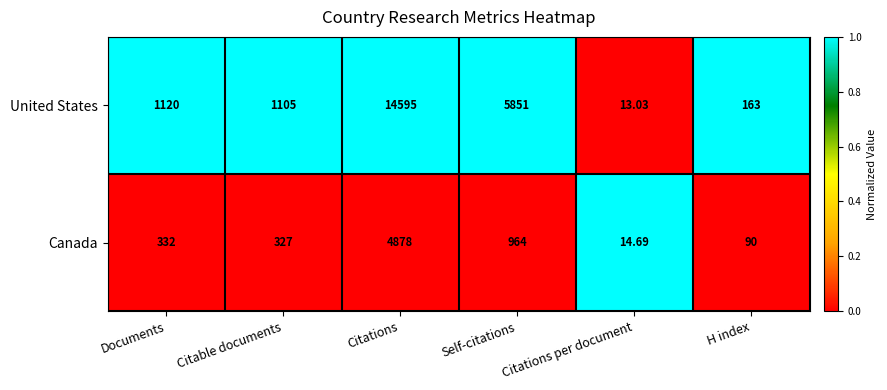

Which category has the lowest value in the United States series?

Citations per document